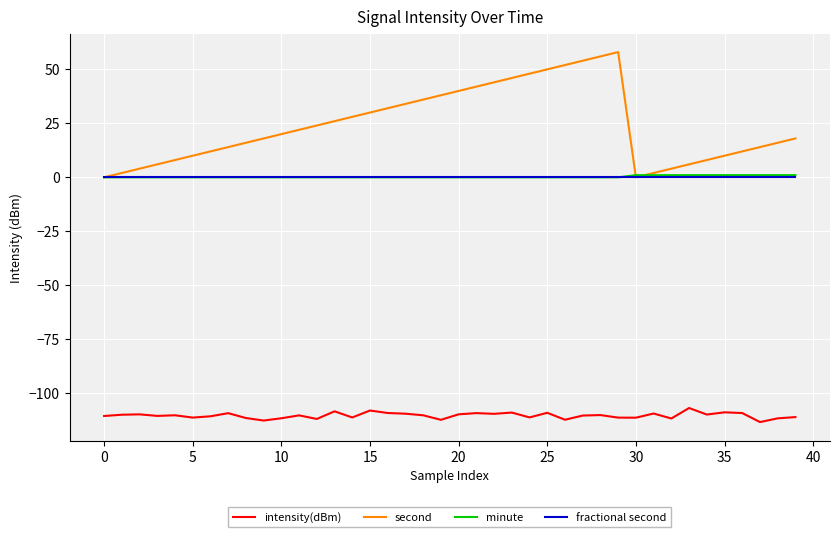

Which series has the largest total across all categories?

second